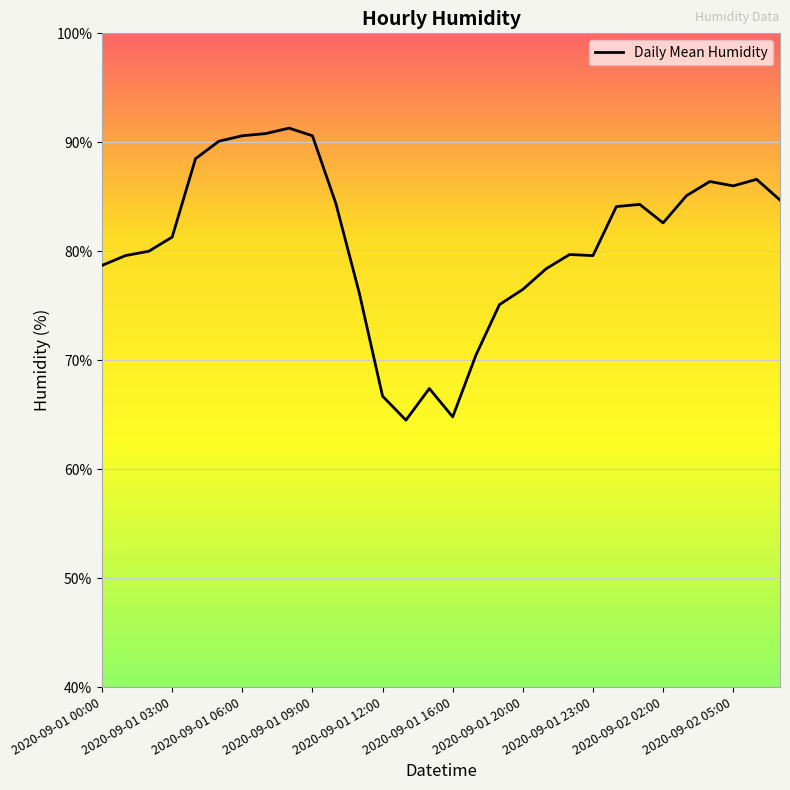

What is the difference between the maximum and minimum values?

26.8